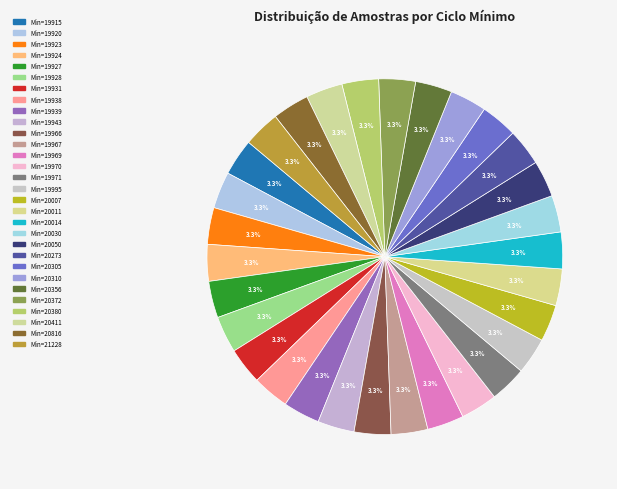

Count the number of slices in the pie.

30